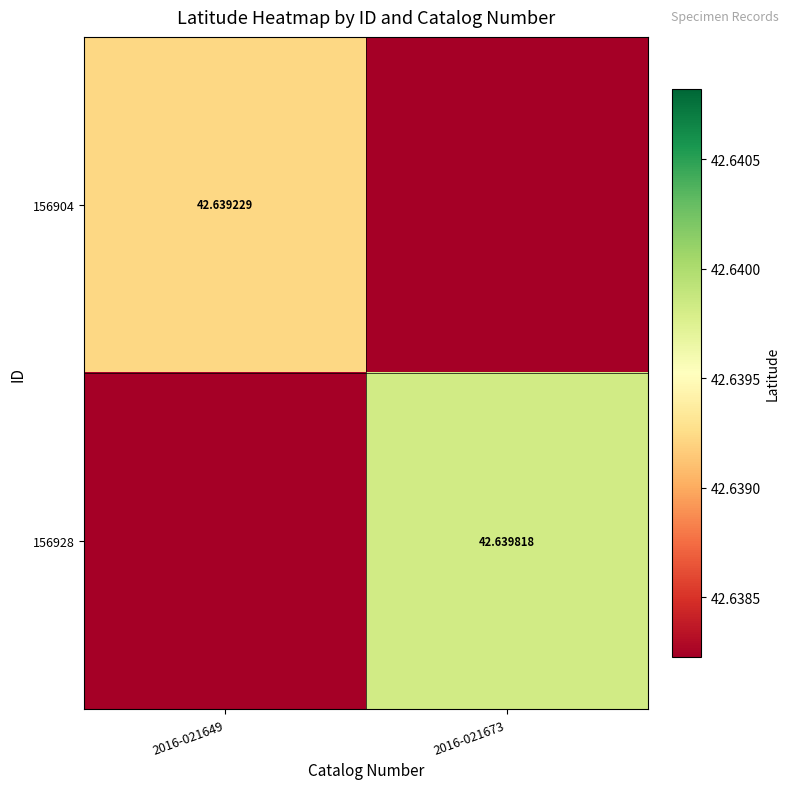

Is the value of 156928 at 2016-021673 greater than the value of 156904 at 2016-021649?

Yes